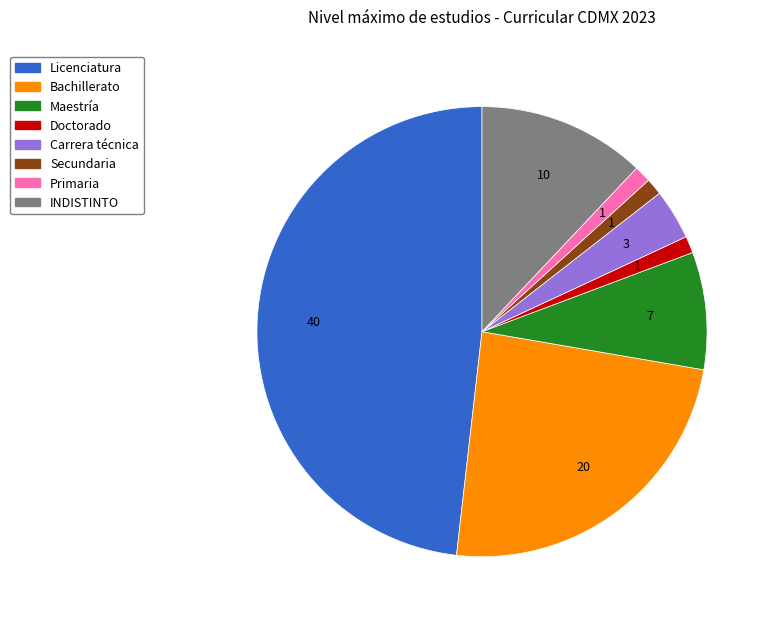

Is there any slice that represents more than half of the pie?

No